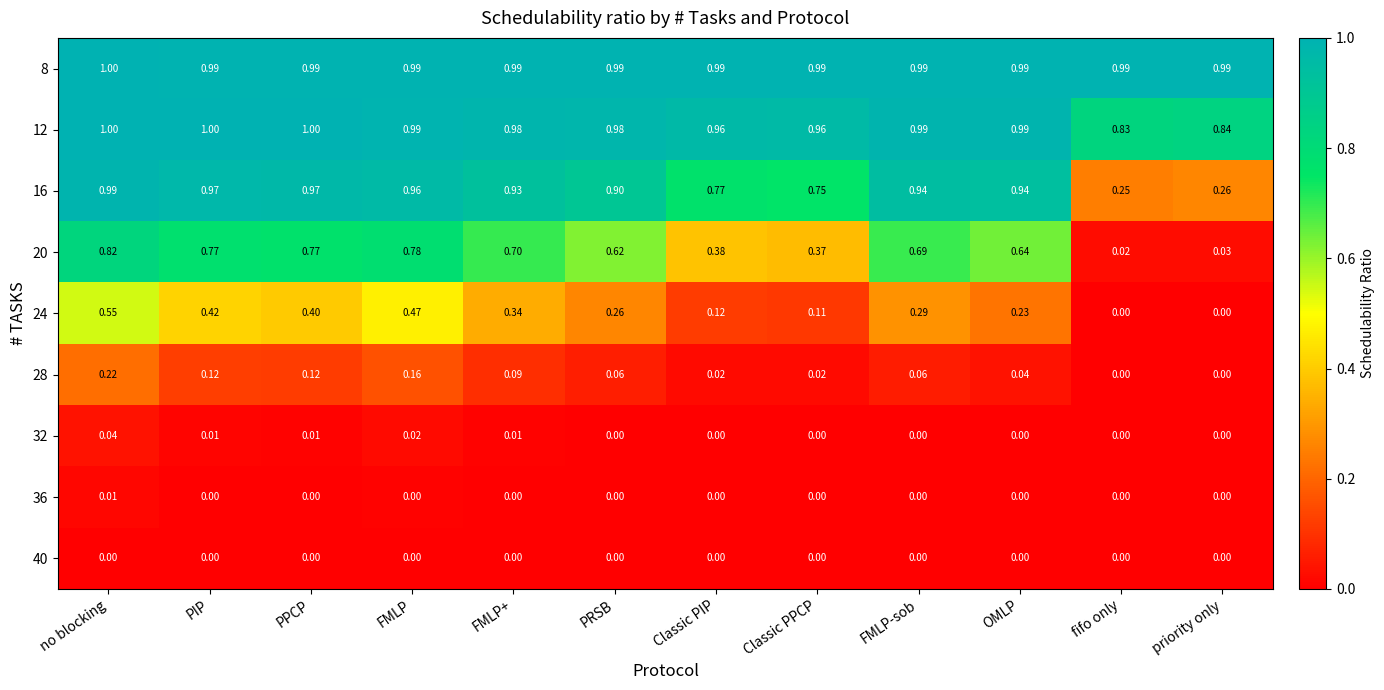

At which label is 16 closest to 0?

fifo only